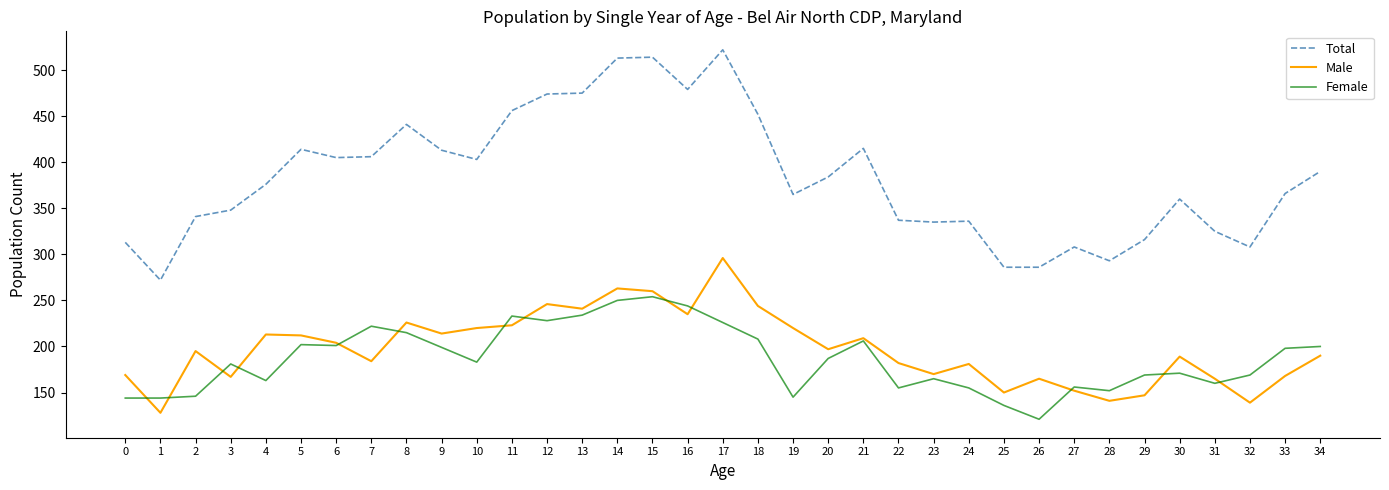

True or false: Female has a value of 244 at 16.

True